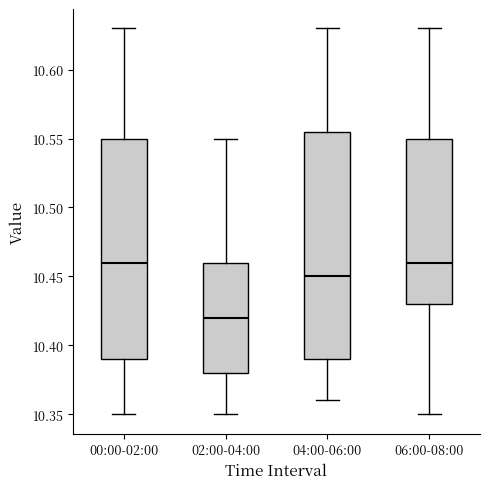

Where does the upper whisker of the box for 02:00-04:00 end on the y-axis? The values are not printed on the chart, so give them approximately, as read against the axis.

10.550